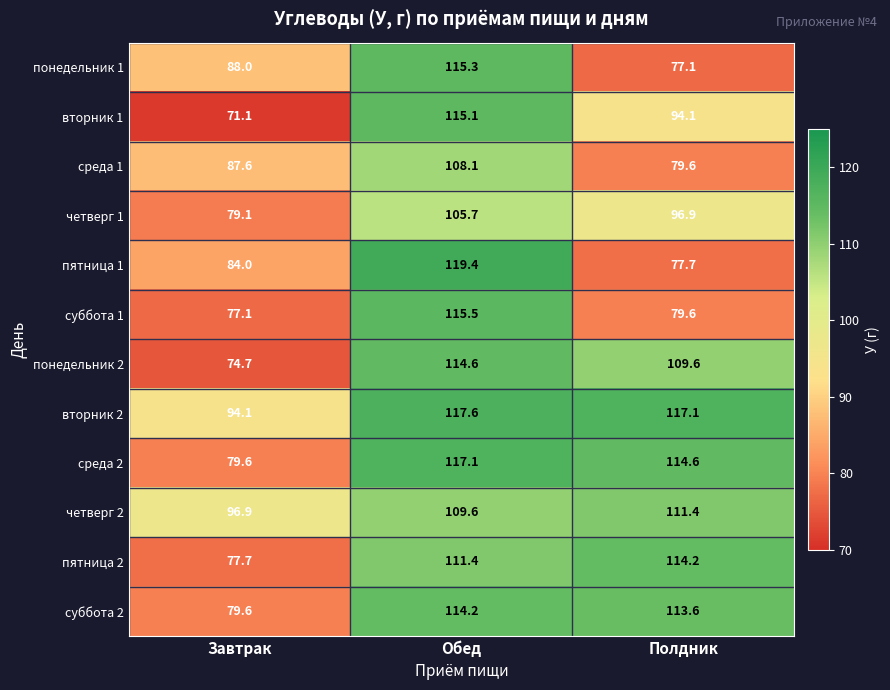

How many data points in четверг 1 are above 96?

2